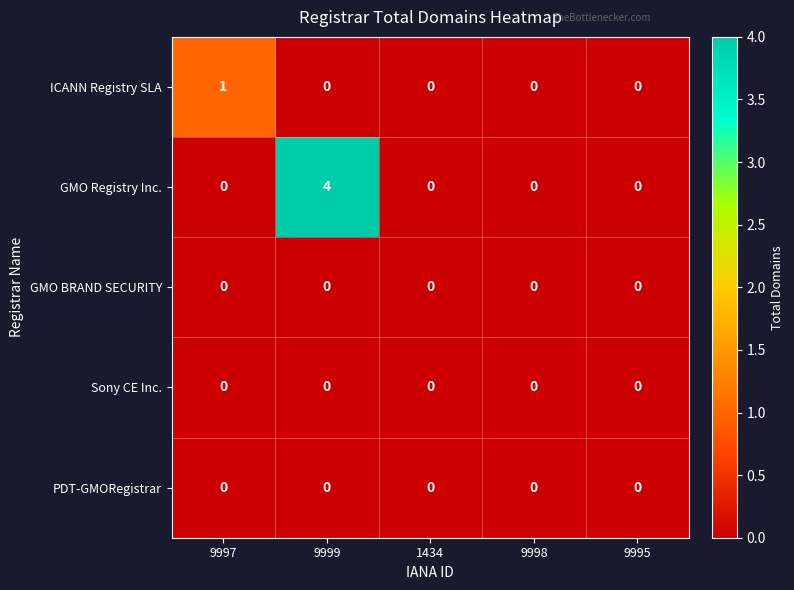

What is the maximum value shown in the chart?

4